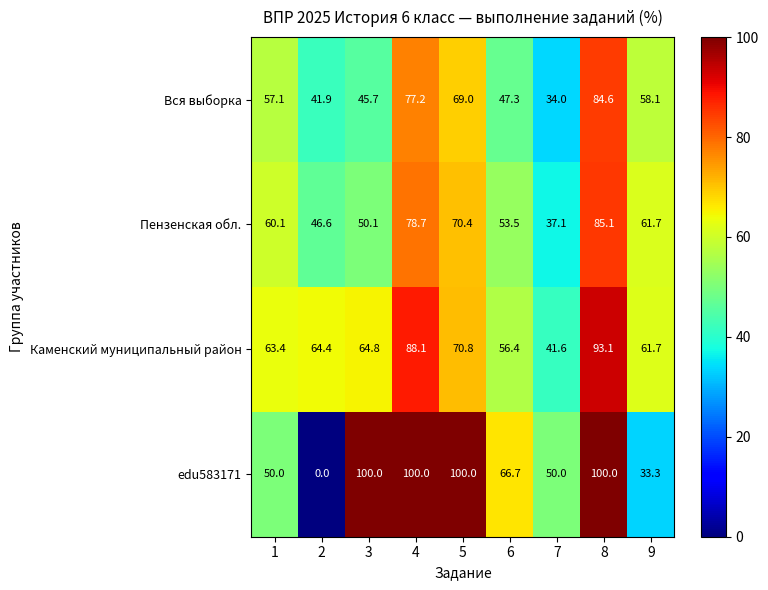

Count the number of categories in the chart.

9